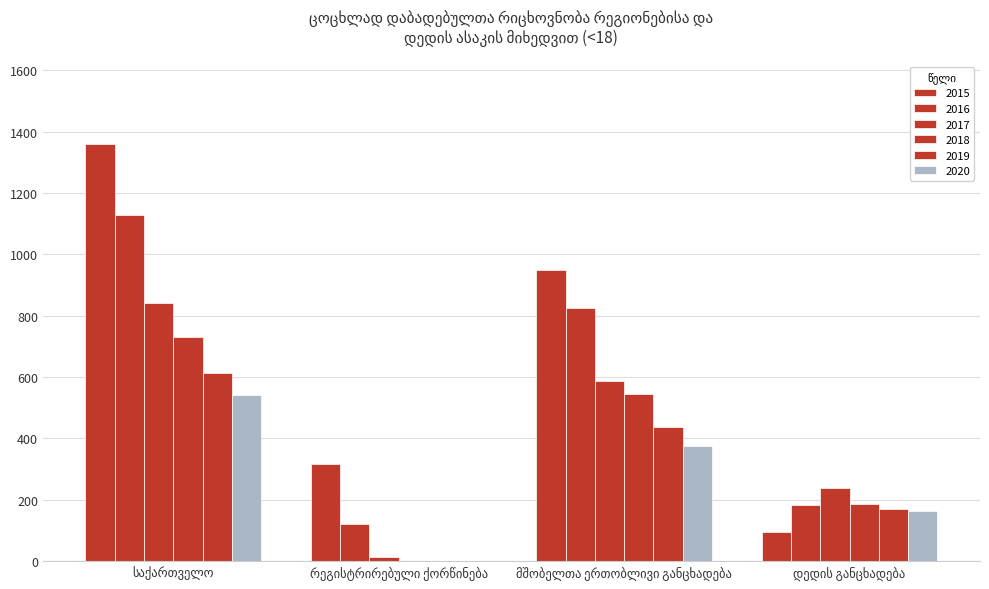

At which label does 2019 (<18) reach its peak?

საქართველო